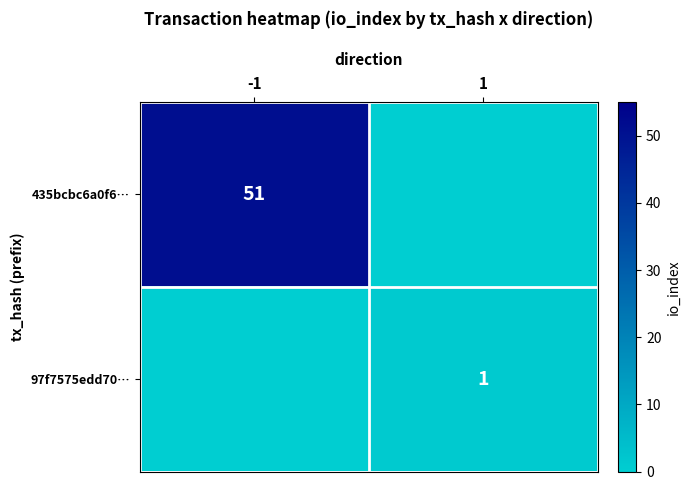

The value of 435bcbc6a0f6… at -1 is 82. True or false?

False